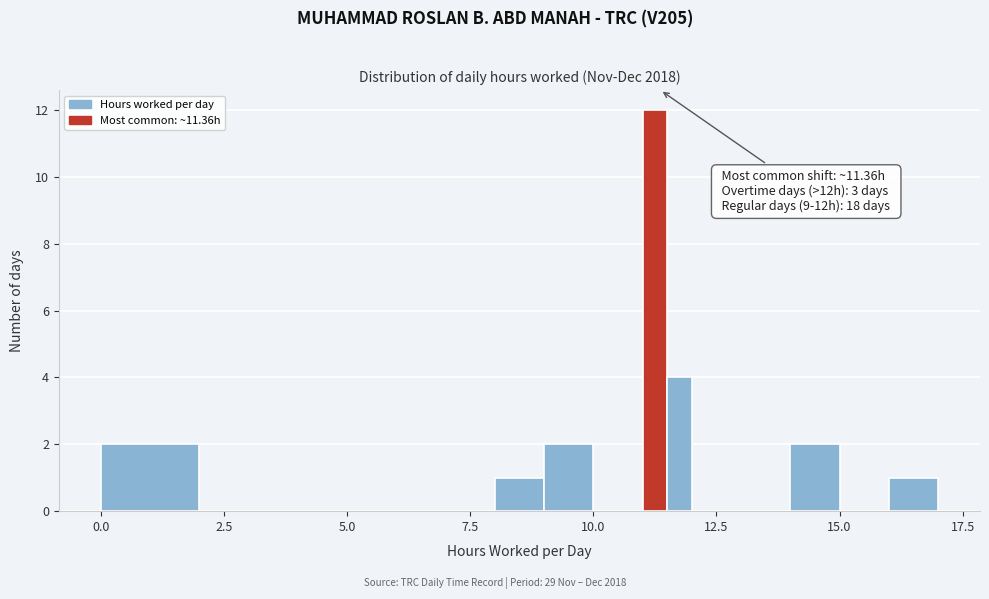

Read against the x-axis, roughly where is the centre of the tallest bar?

11.5